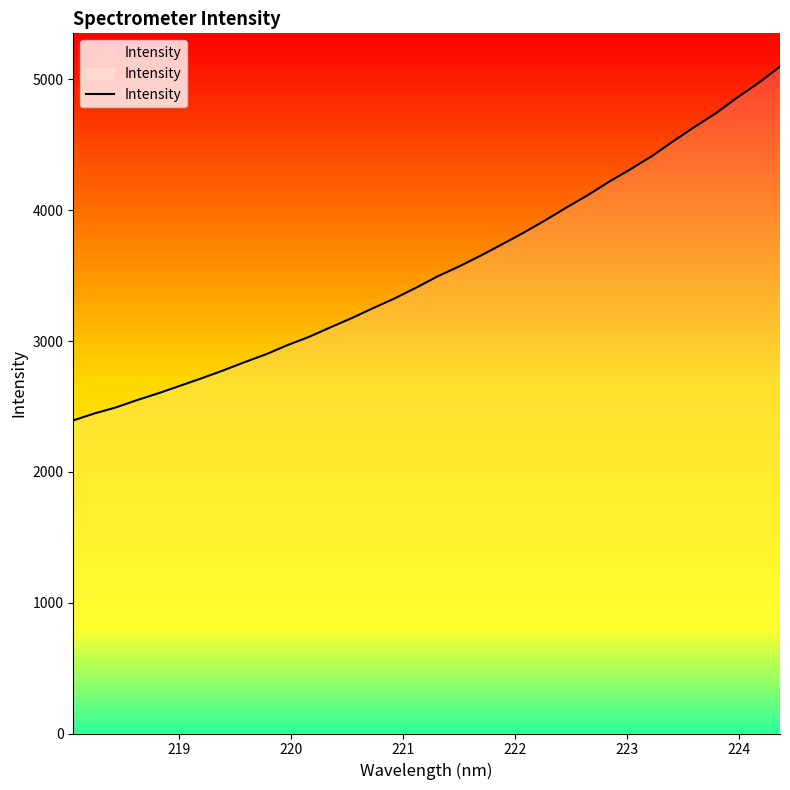

Reading right to left, extract all data points from this chart.

5097.0	4973.0	4860.5	4740.6	4635.5	4525.9	4411.9	4312.1	4216.2	4113.4	4018.5	3919.9	3826.5	3738.3	3651.4	3569.7	3494.3	3407.8	3326.1	3252.1	3175.7	3104.6	3032.0	2969.1	2899.2	2838.9	2775.5	2716.0	2659.0	2602.2	2549.8	2493.1	2447.0	2393.1